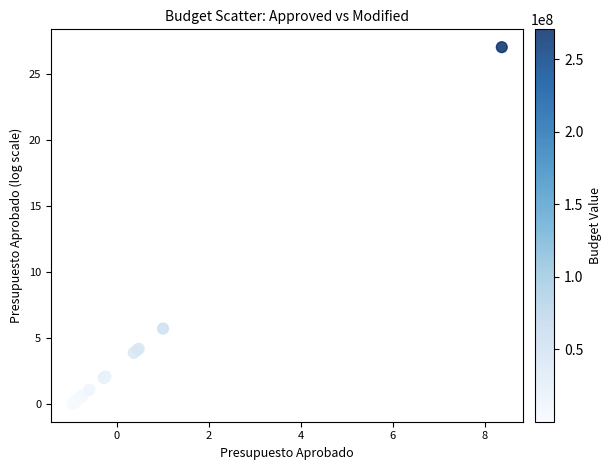

What Y value in the scatter plot is closest to 13?

5.7